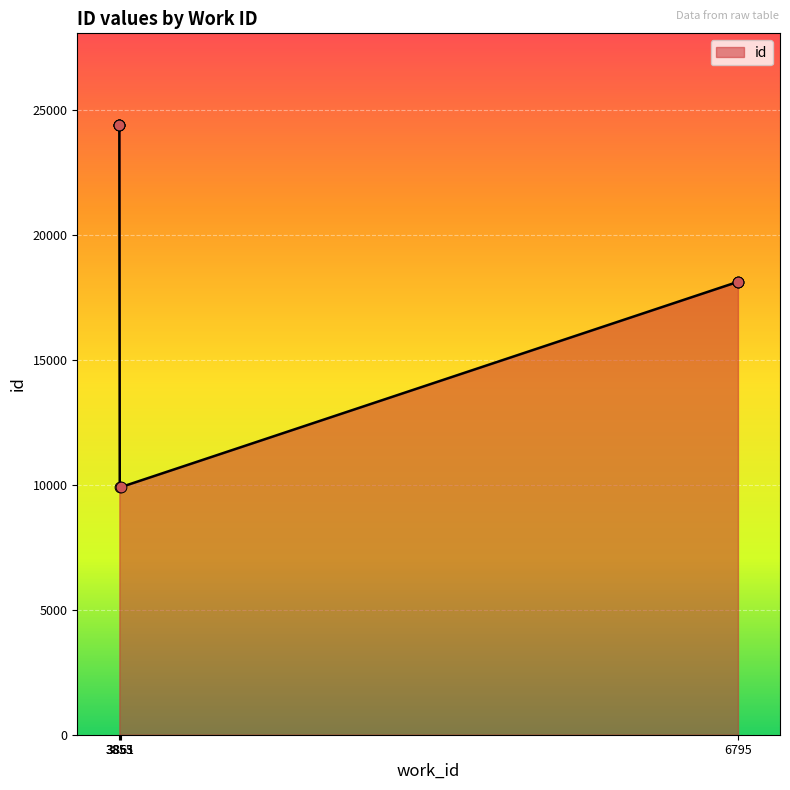

What is the ratio of the value at 3853 to the value at 6795?

1.3